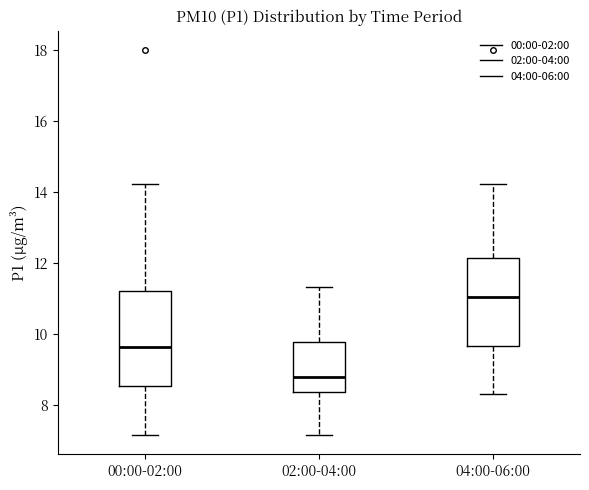

Reading left to right, read every box against the y-axis: the position of its median line, the range the box covers, and the ends of its whiskers. The values are not printed on the chart, so give them approximately, as read against the axis.

00:00-02:00: median 9.6, box 8.6 to 11.2, whiskers 7.2 to 14.2
02:00-04:00: median 8.8, box 8.4 to 9.8, whiskers 7.2 to 11.4
04:00-06:00: median 11.0, box 9.6 to 12.2, whiskers 8.4 to 14.2